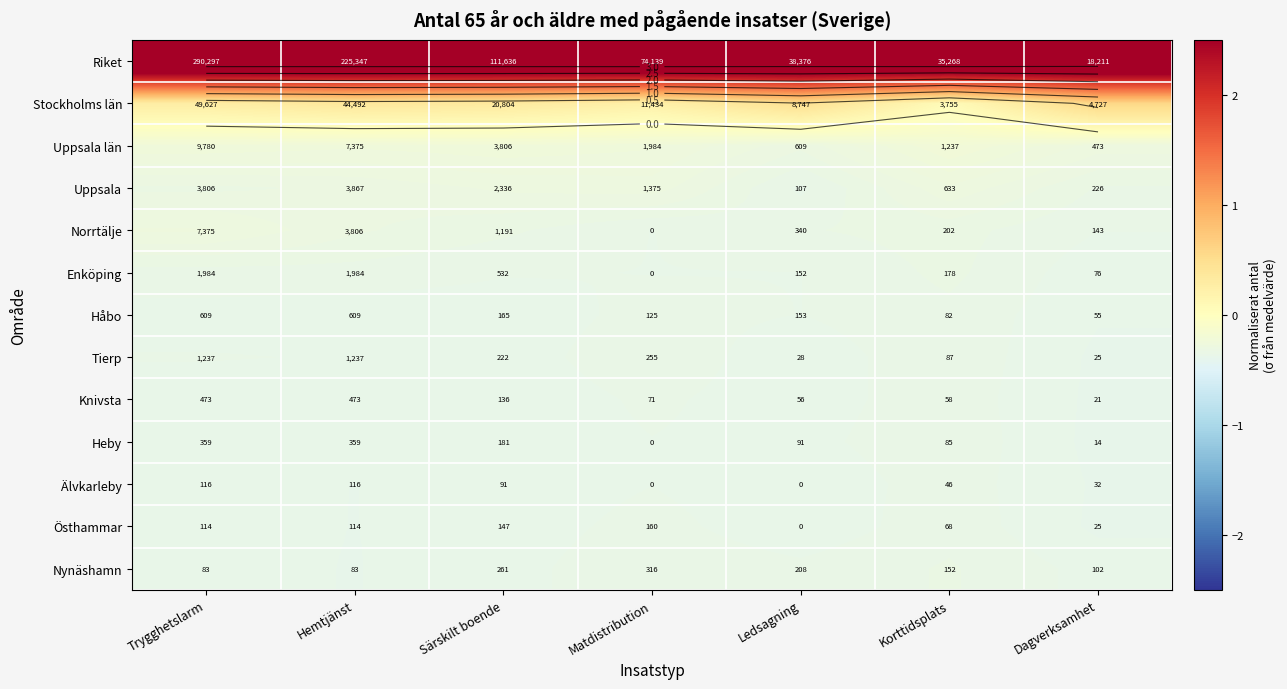

Which series has the largest total across all categories?

Riket